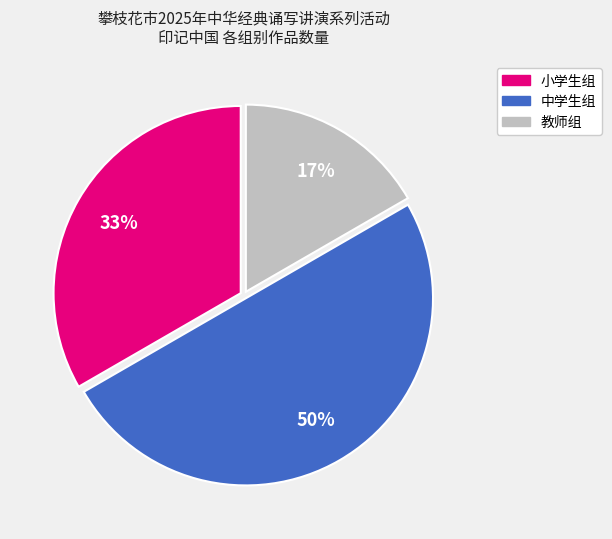

Rank the categories by value from lowest to highest.

教师组, 小学生组, 中学生组